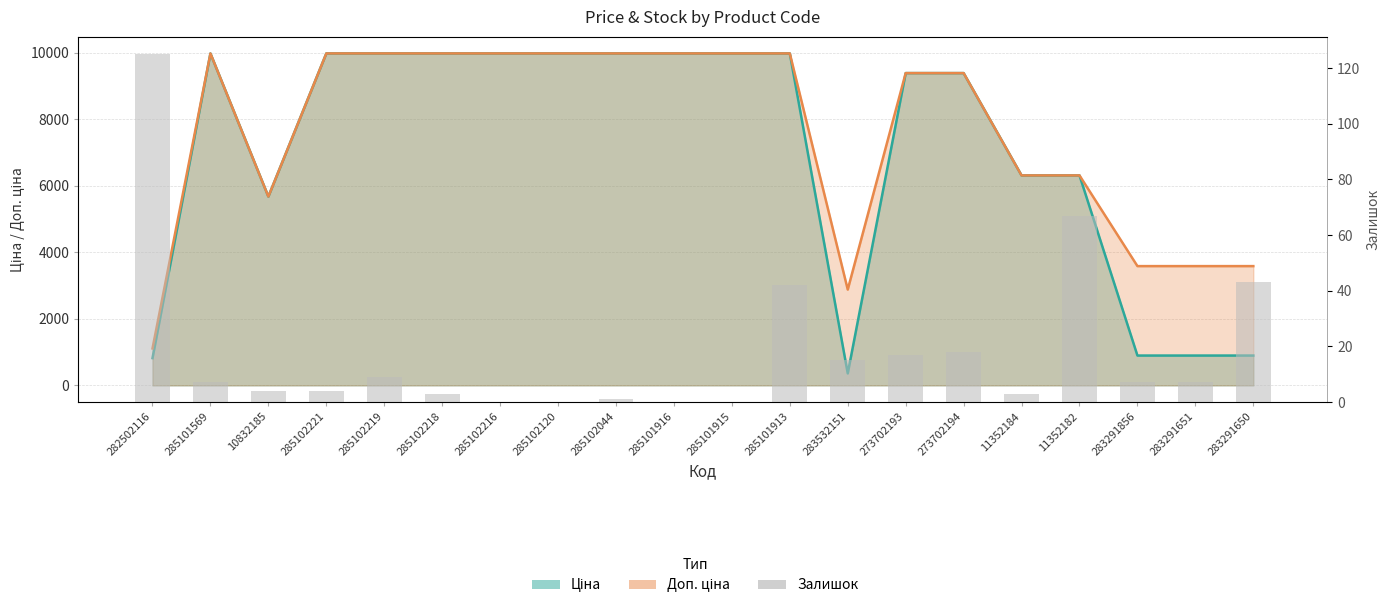

At which category does the chart reach its minimum across all series?

285102216